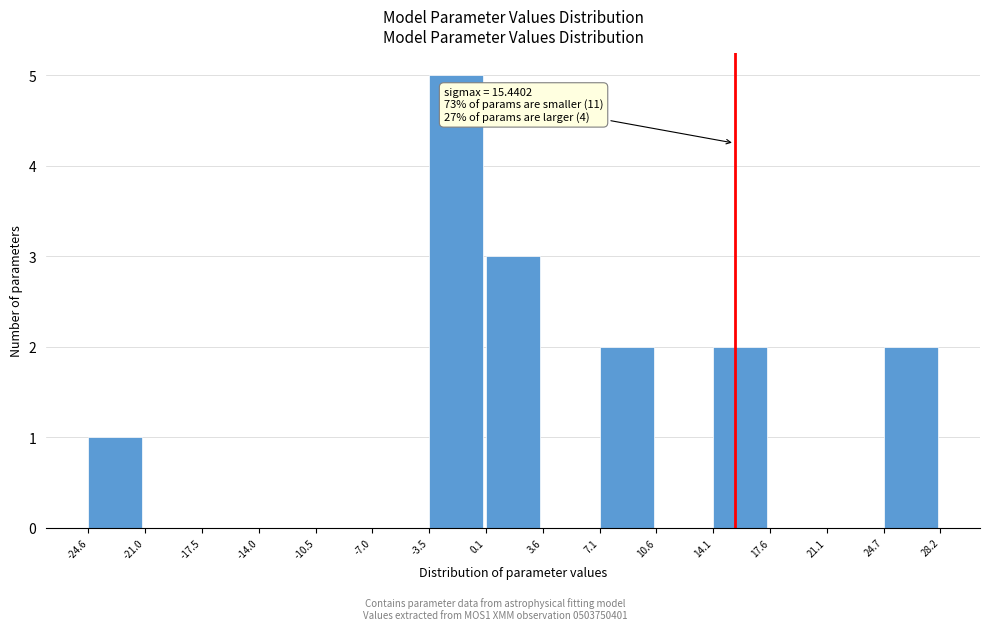

Which range on the x-axis has the tallest bar?

-3.5 to 0.1